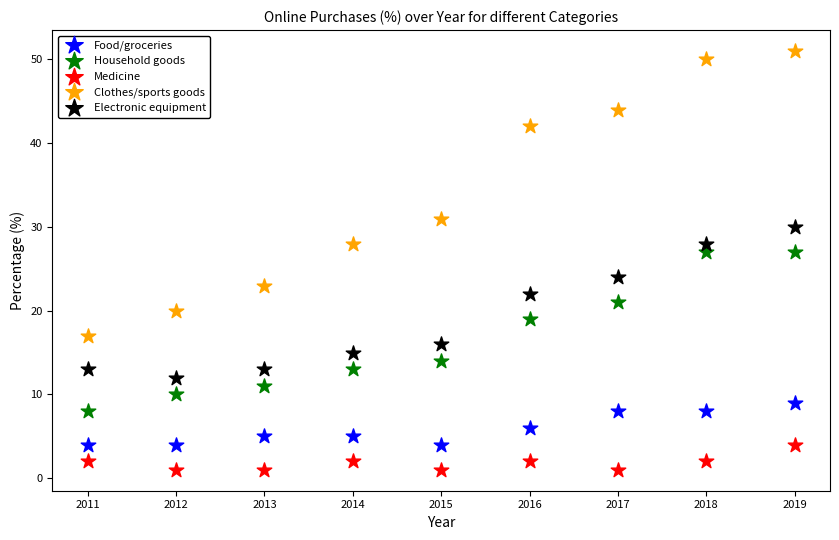

Which series contains the highest Y value?

Clothes/sports goods